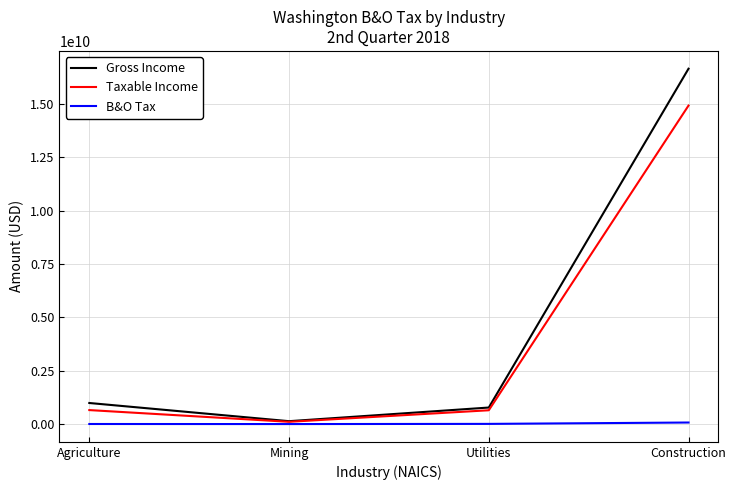

How many lines are shown in the chart?

3